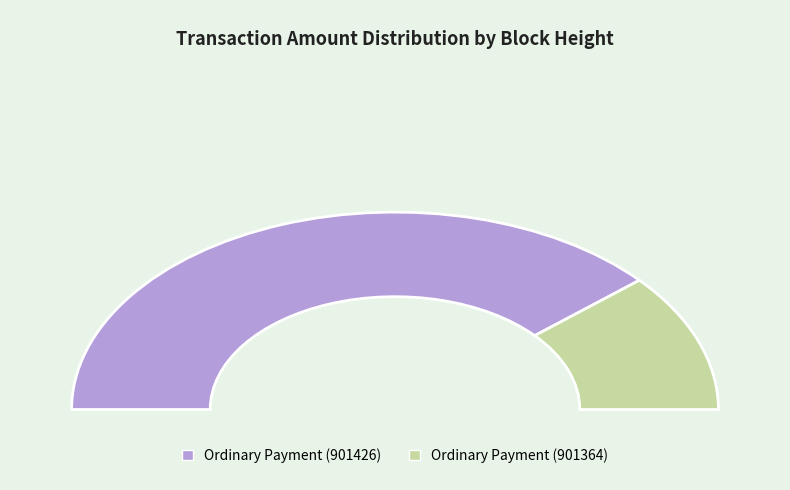

Which category has the biggest portion of the pie?

Ordinary Payment (901426)